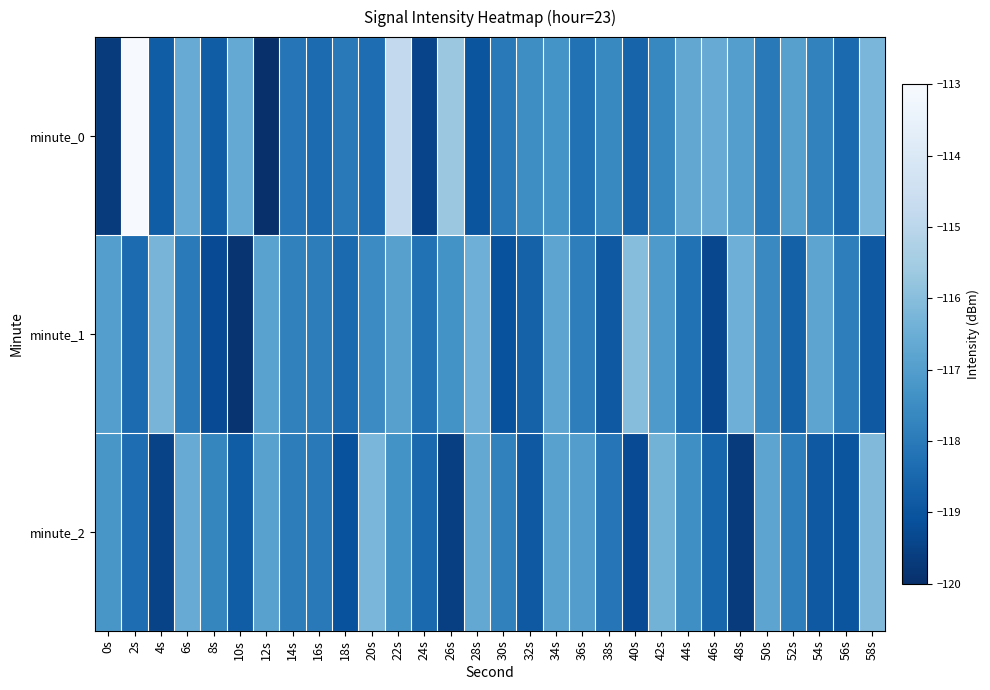

Between 30s and 14s, which is larger?

30s